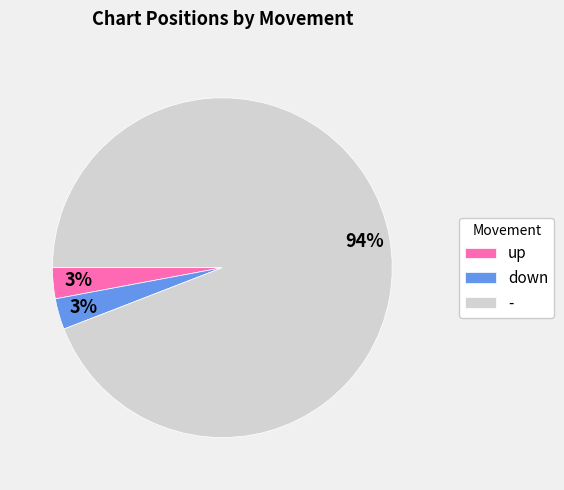

Count the number of slices in the pie.

3